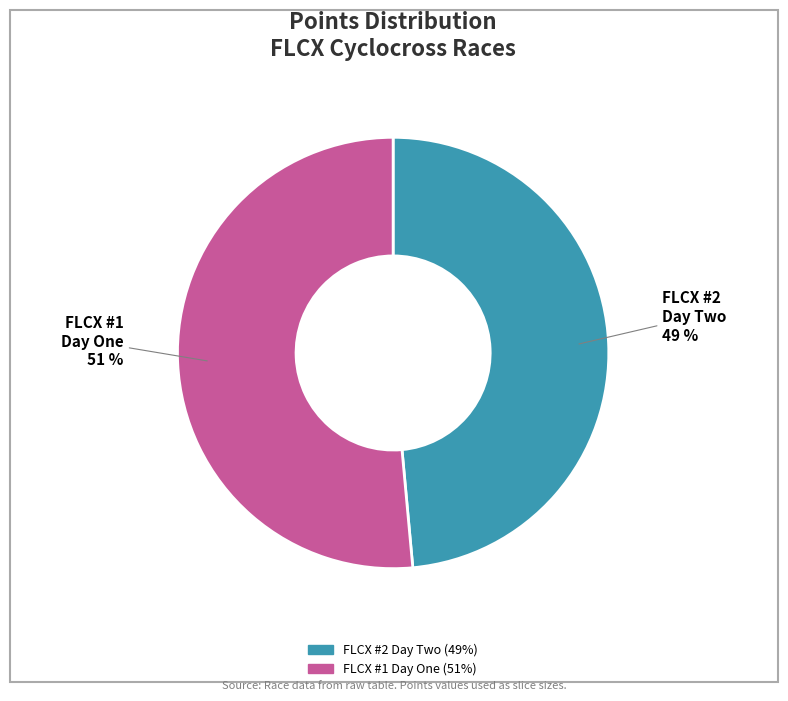

How many segments does this pie chart have?

2